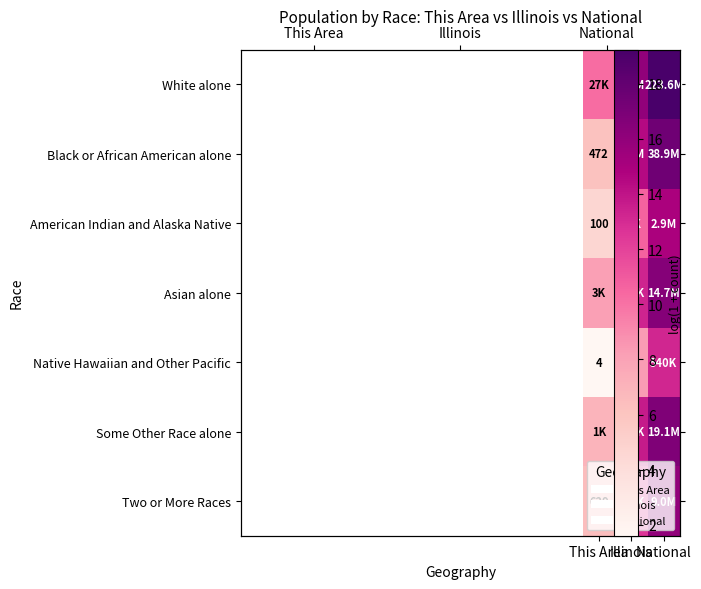

At which label is Two or More Races closest to 11?

Illinois